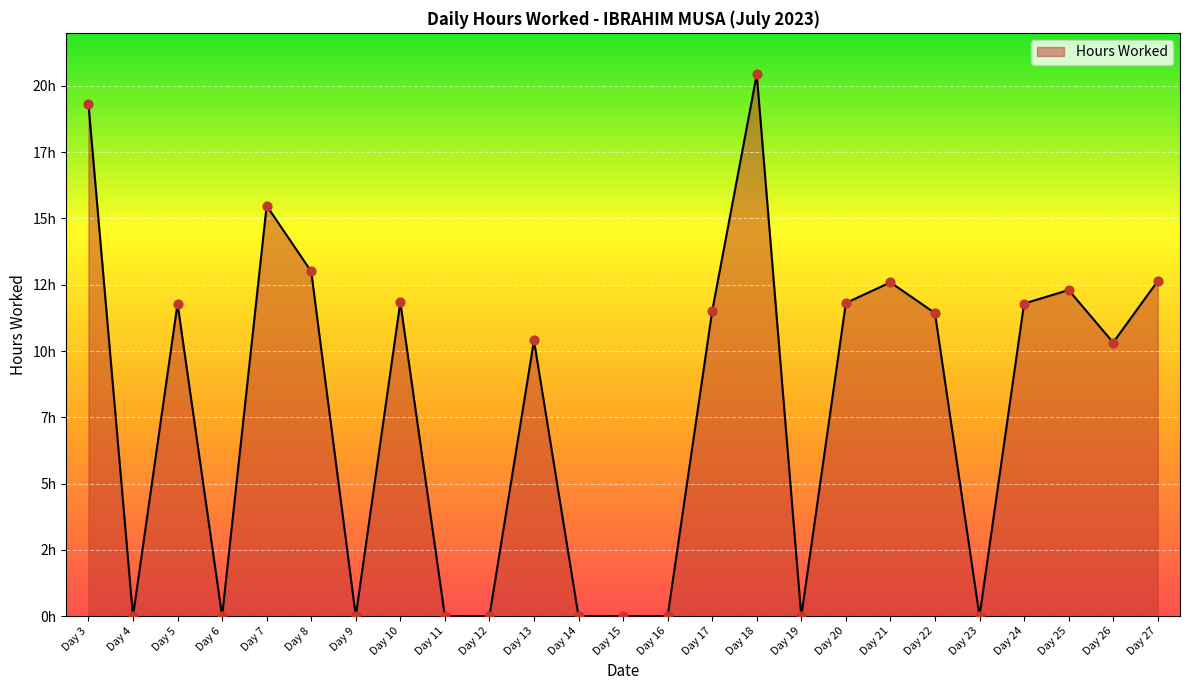

What is the change in value from Day 10 to Day 16?

-11.8